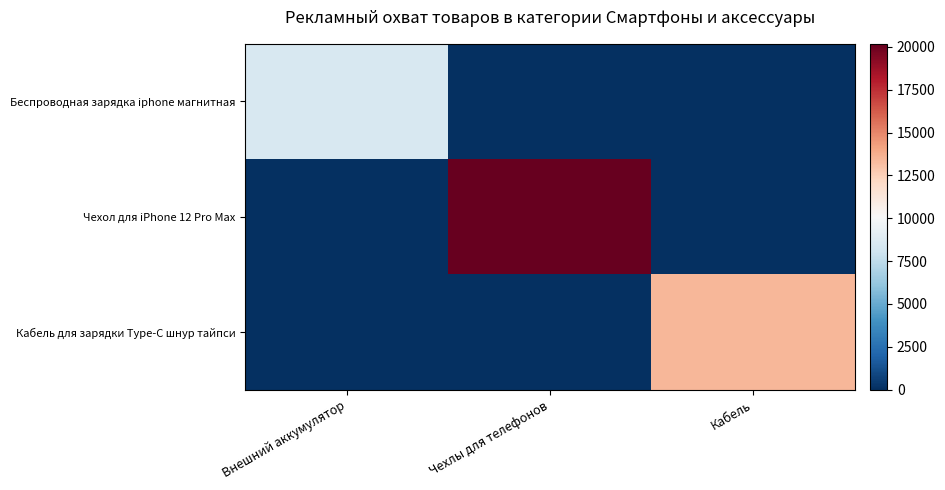

Reading left to right, transcribe all the data shown in this chart.

Беспроводная зарядка iphone магнитная: Внешний аккумулятор=8442	Чехлы для телефонов=0	Кабель=0
Чехол для iPhone 12 Pro Max: Внешний аккумулятор=0	Чехлы для телефонов=20184	Кабель=0
Кабель для зарядки Type-C шнур тайпси: Внешний аккумулятор=0	Чехлы для телефонов=0	Кабель=13419